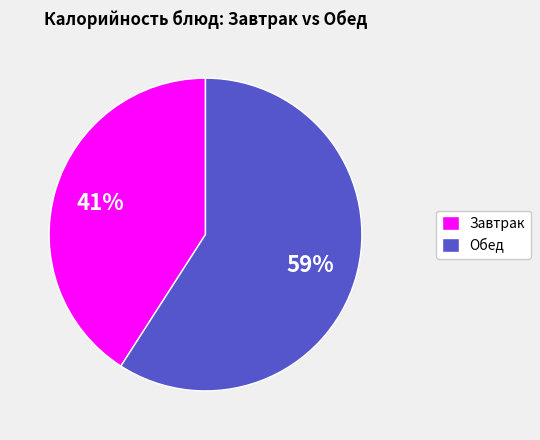

Combined, do Обед and Завтрак account for over 50%?

Yes